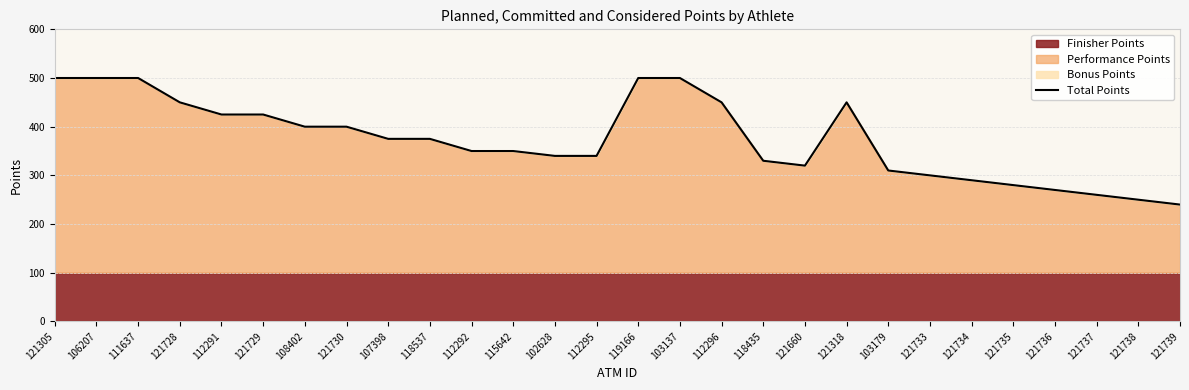

How many points are lower than both their immediate neighbors (excluding endpoints)?

1